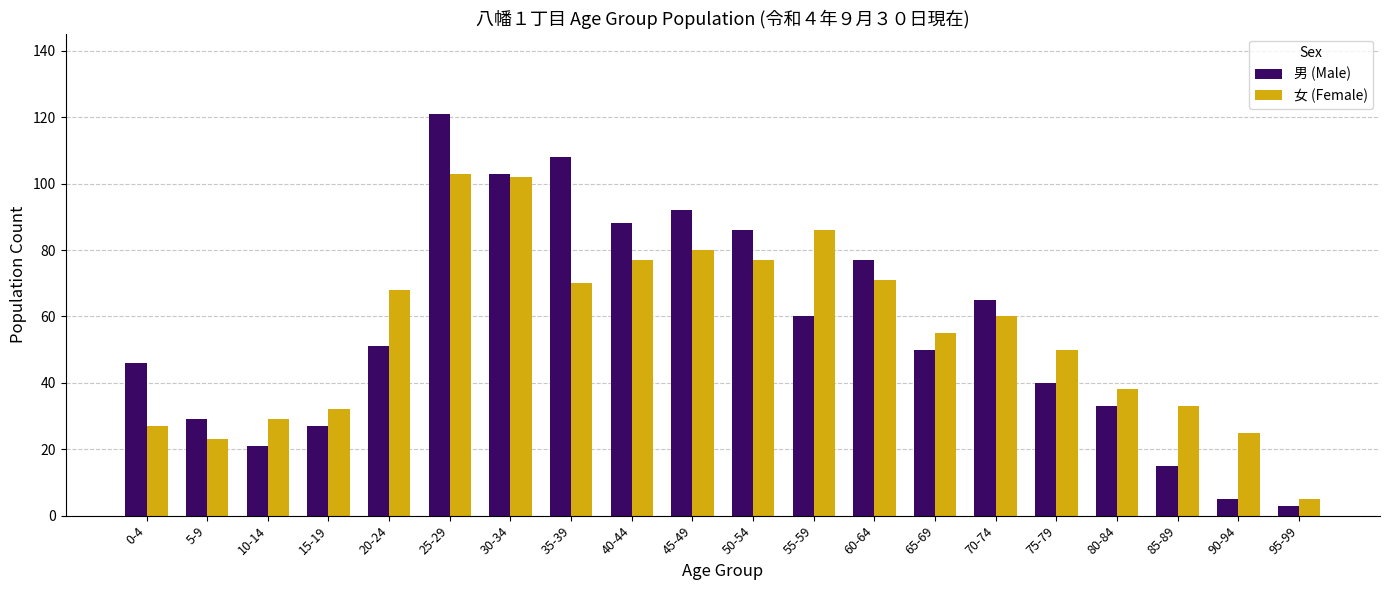

Reading left to right, list all the values displayed in this chart.

男 (Male): 0-4=46	5-9=29	10-14=21	15-19=27	20-24=51	25-29=121	30-34=103	35-39=108	40-44=88	45-49=92	50-54=86	55-59=60	60-64=77	65-69=50	70-74=65	75-79=40	80-84=33	85-89=15	90-94=5	95-99=3
女 (Female): 0-4=27	5-9=23	10-14=29	15-19=32	20-24=68	25-29=103	30-34=102	35-39=70	40-44=77	45-49=80	50-54=77	55-59=86	60-64=71	65-69=55	70-74=60	75-79=50	80-84=38	85-89=33	90-94=25	95-99=5